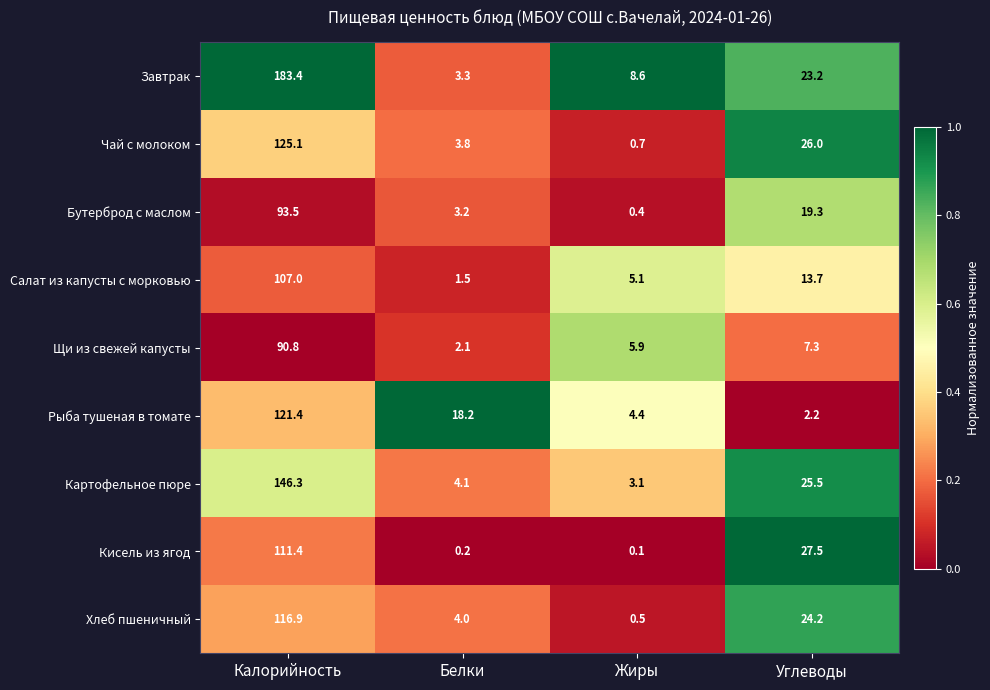

How many categories are shown in the chart?

4